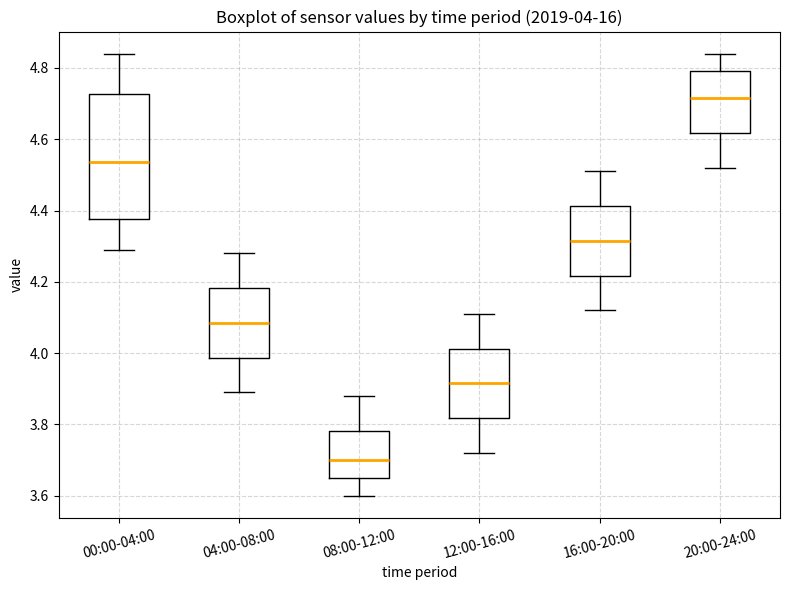

Which box has the lowest median line?

08:00-12:00